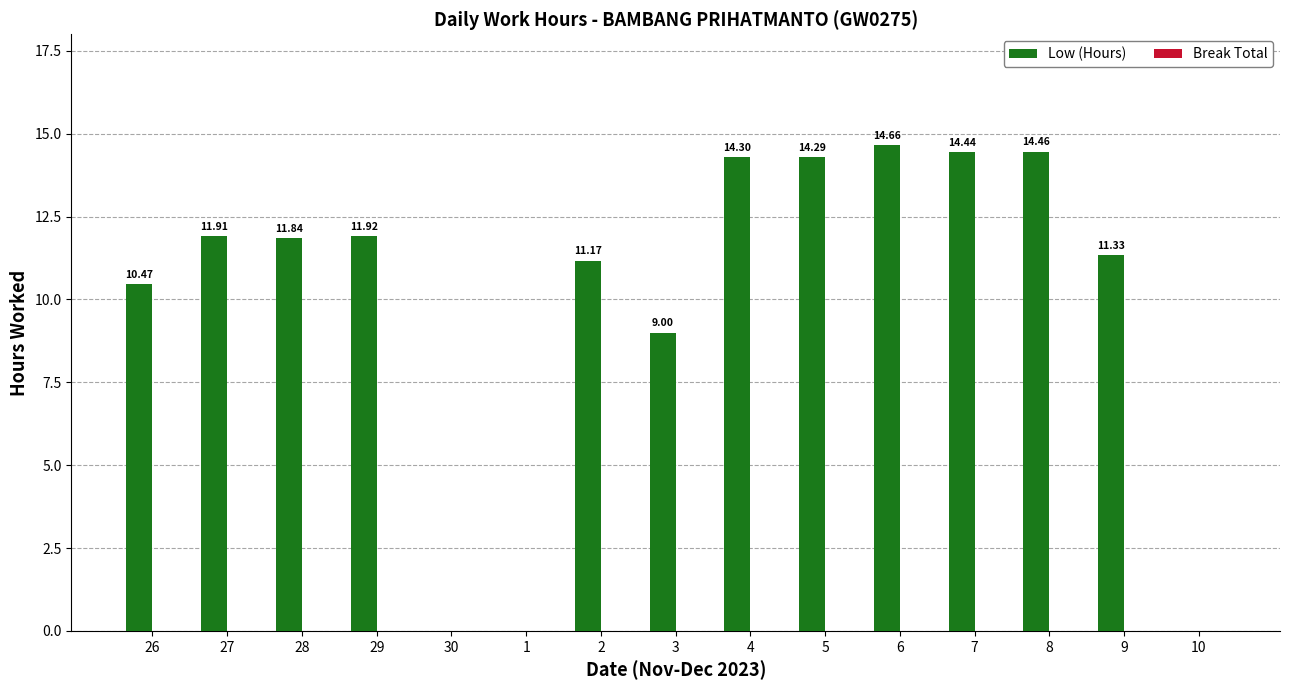

Between 29 and 2, which is larger?

29